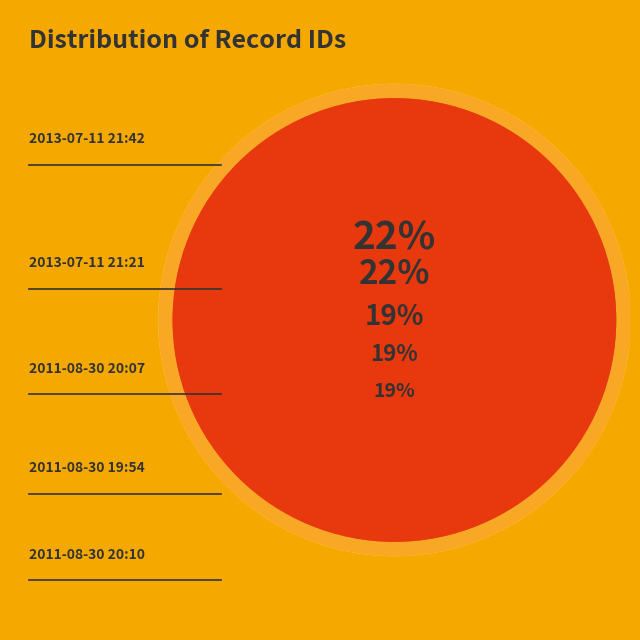

To the nearest percent, what percentage of the pie is 2013-07-11 21:21?

22%